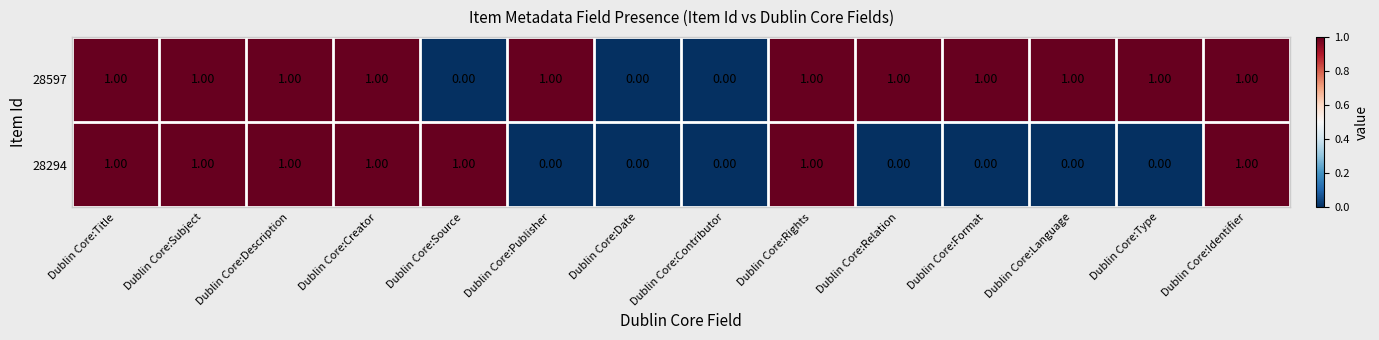

What is the sum of all 28597 values?

11